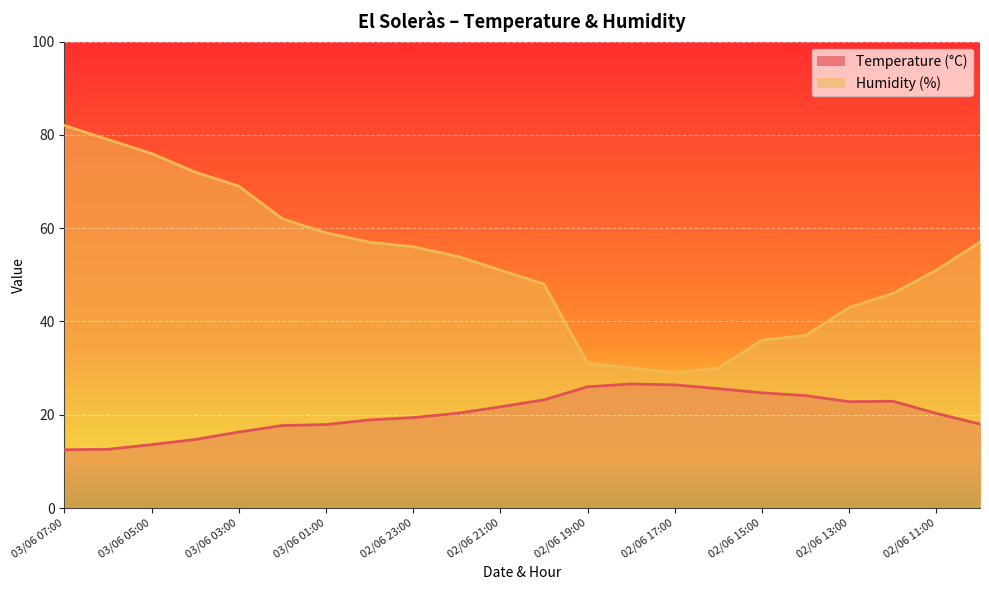

True or false: Humidity (%) has more than 0 interior local peaks.

False